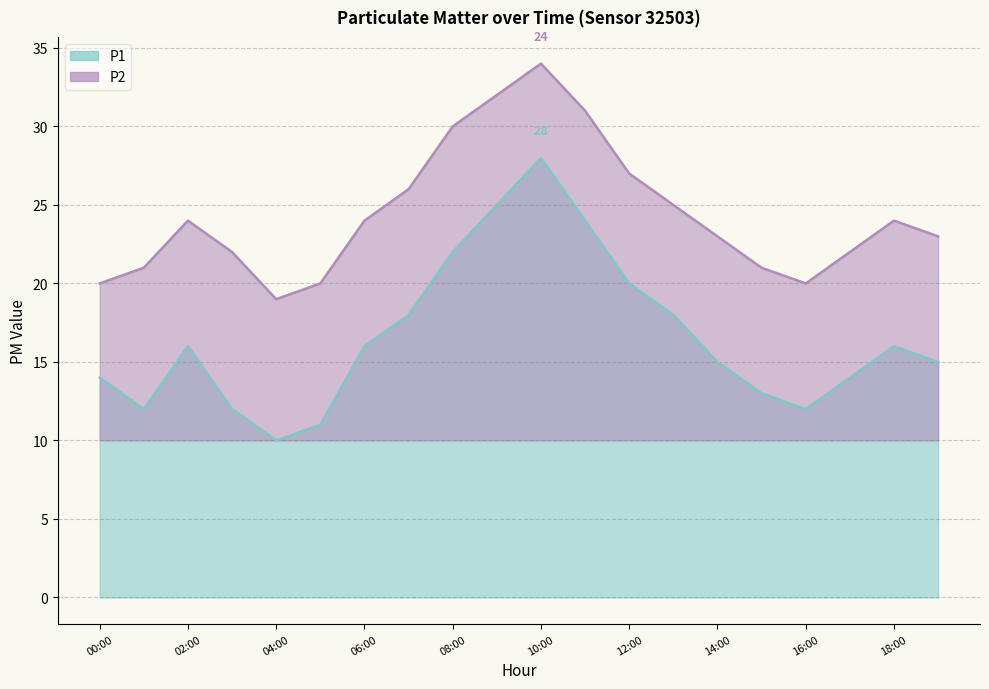

List the series in order of their overall mean, lowest first.

P1, P2